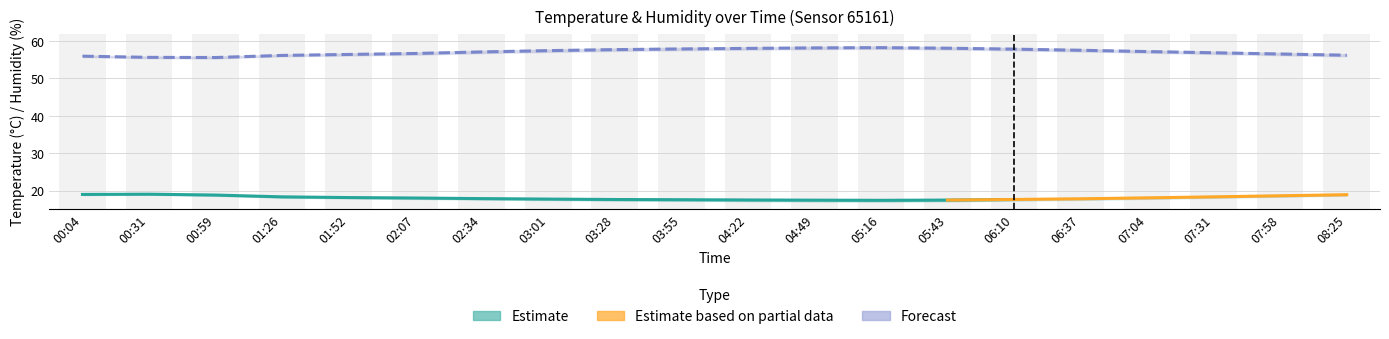

Rank the categories by value from lowest to highest.

00:59, 00:31, 00:04, 01:26, 08:25, 01:52, 07:58, 02:07, 07:31, 02:34, 07:04, 03:01, 06:37, 03:28, 06:10, 03:55, 04:22, 05:43, 04:49, 05:16